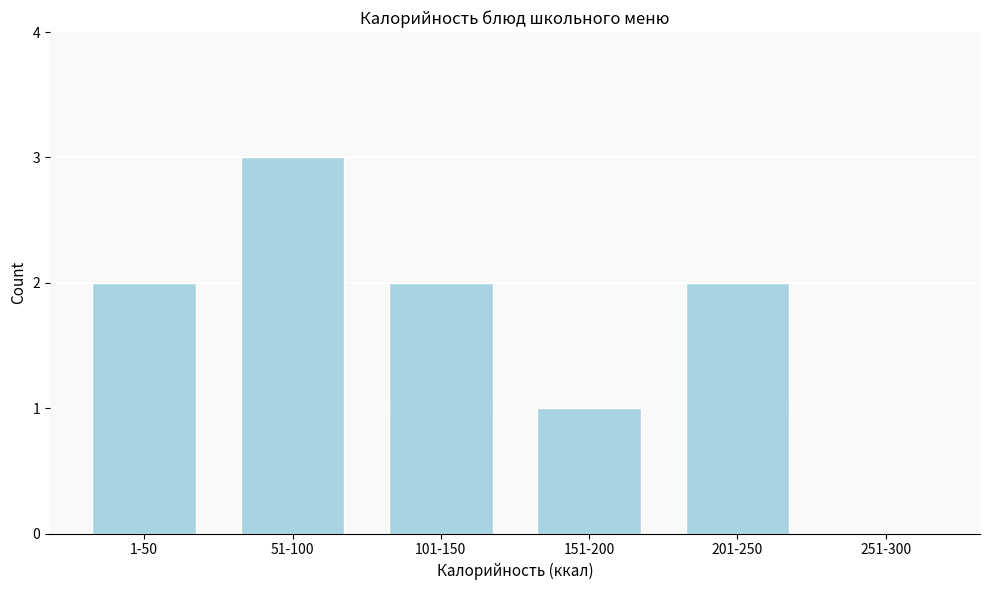

Reading left to right, list all the values displayed in this chart.

1-50=2	51-100=3	101-150=2	151-200=1	201-250=2	251-300=0